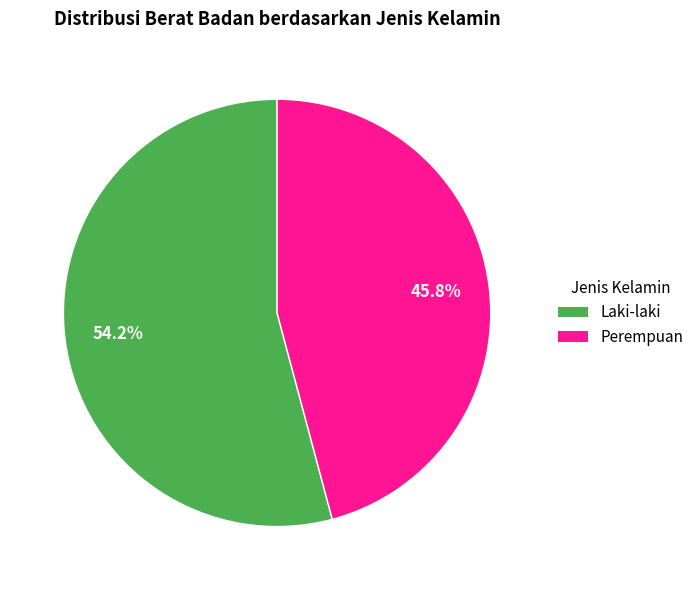

Rank the categories by value from lowest to highest.

Perempuan, Laki-laki